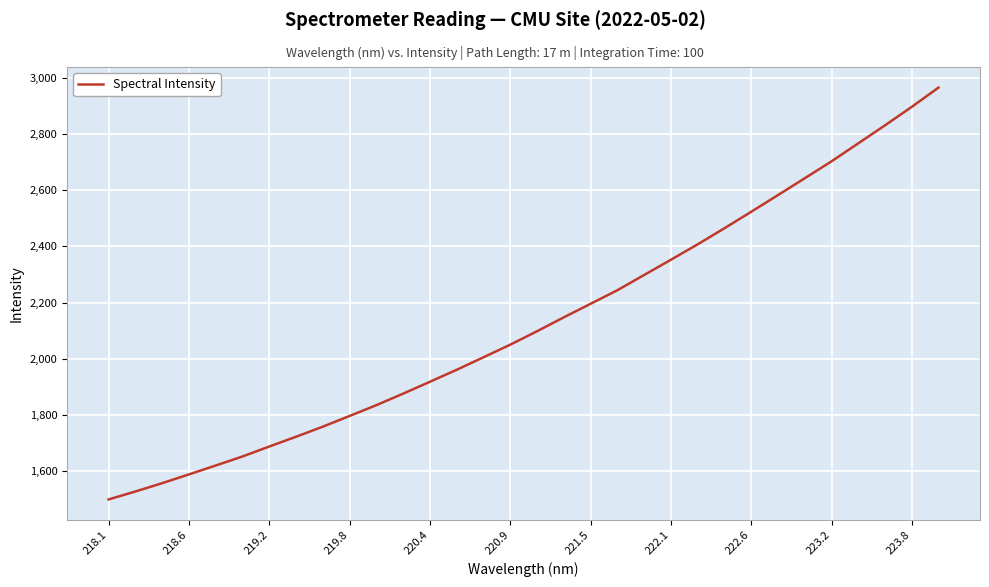

What is the difference between the maximum and minimum values?

1465.7